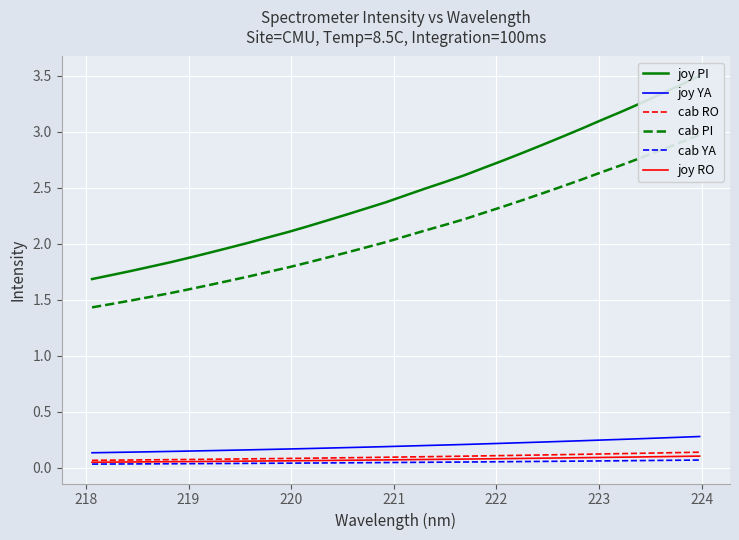

What is the difference between the second highest and minimum values in the joy PI series?

1.7